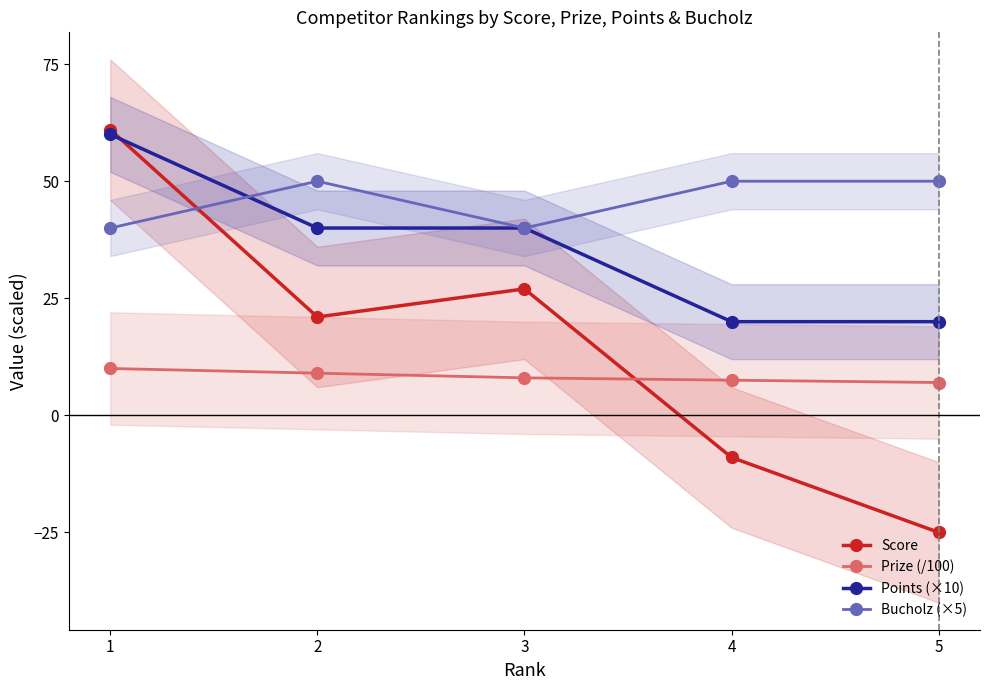

Rank the series at 2 from highest to lowest value.

Bucholz (×5), Points (×10), Score, Prize (/100)